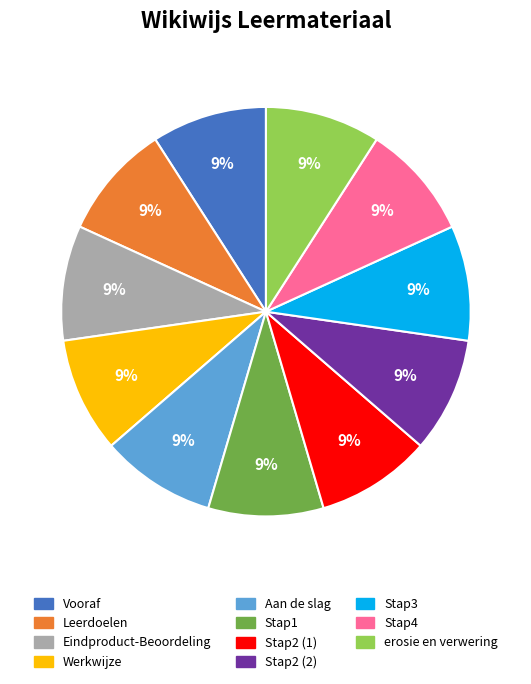

Does Vooraf account for over 50% of the chart?

No